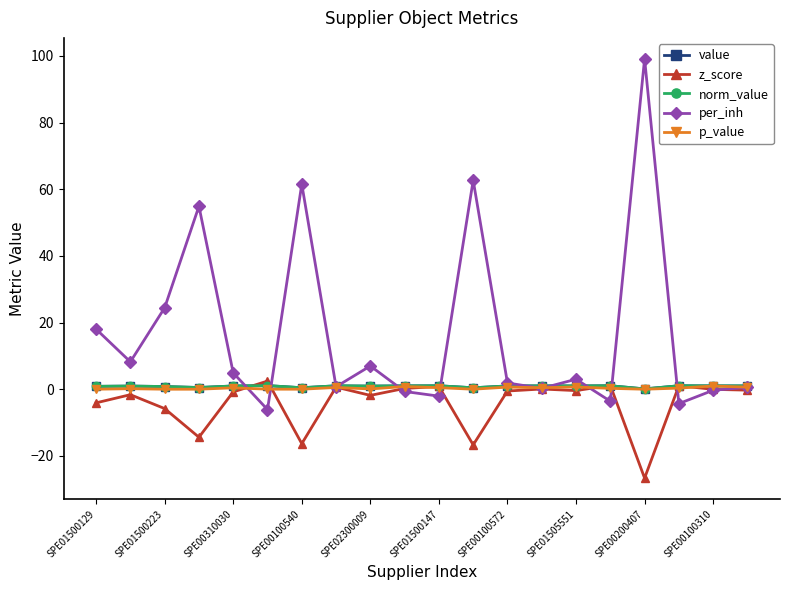

Does the chart display data point markers on the line(s)?

Yes